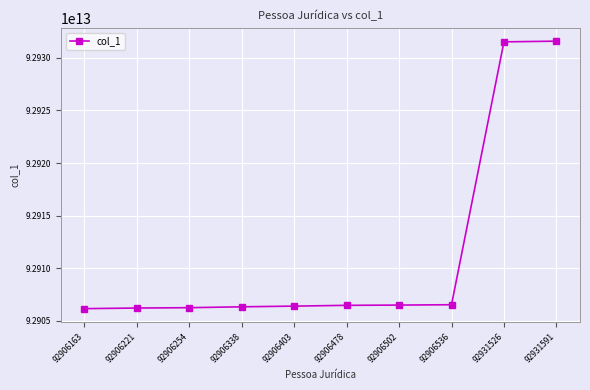

What is the ratio of the value at 92906254 to the value at 92906338?

1.0